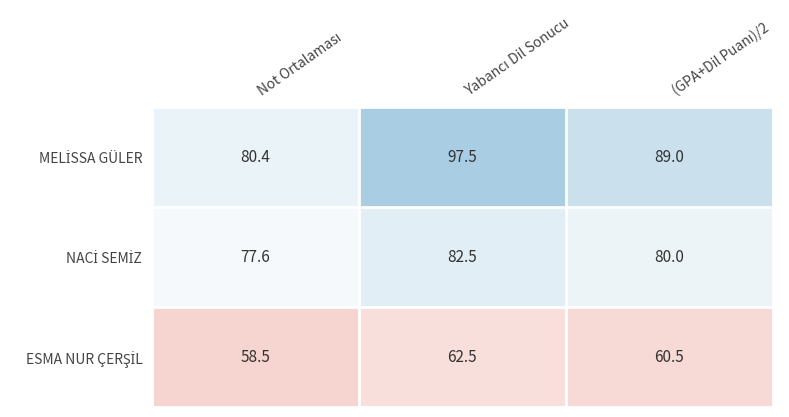

At how many categories does at least one series exceed 74?

3